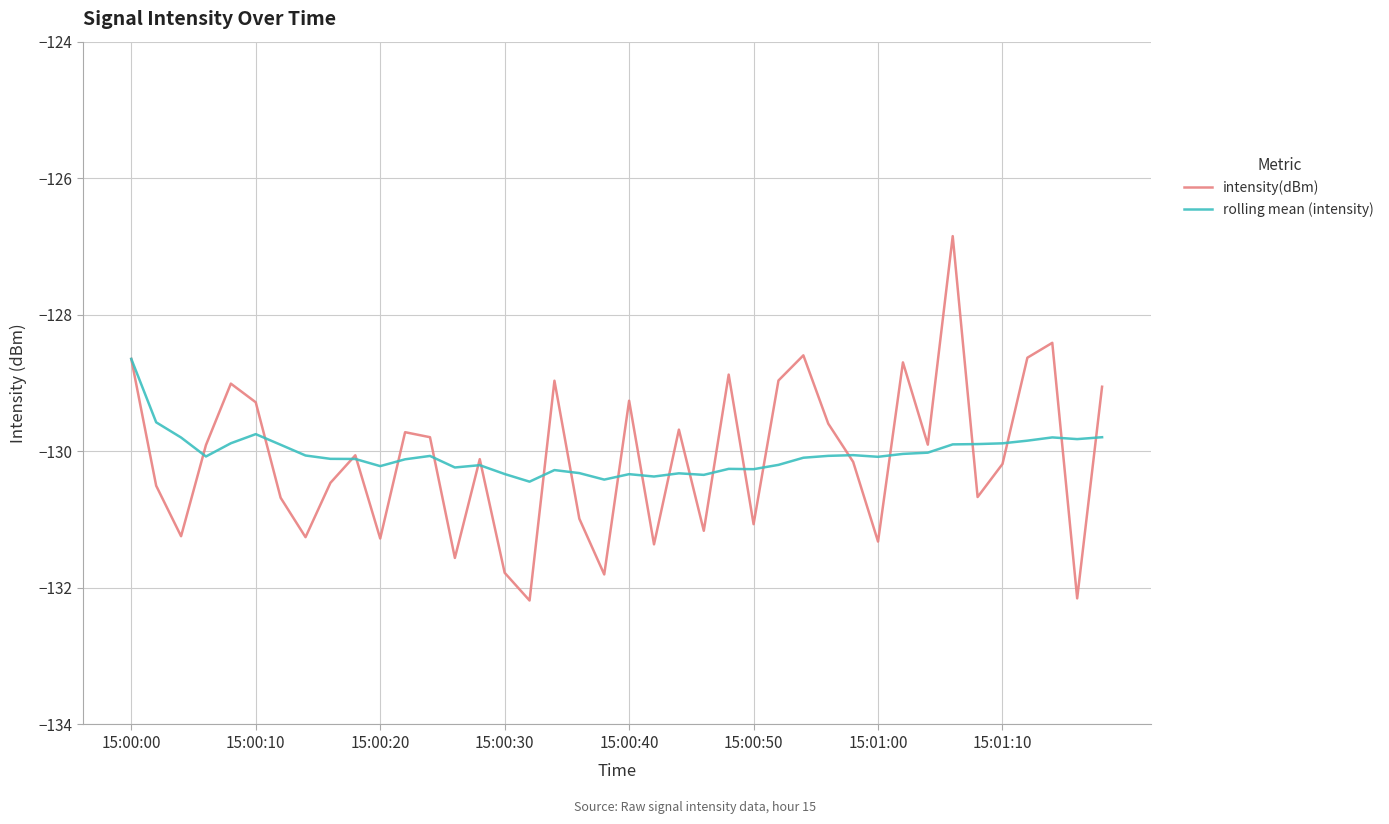

List the series in order of their peak value, lowest first.

rolling mean (intensity), intensity(dBm)